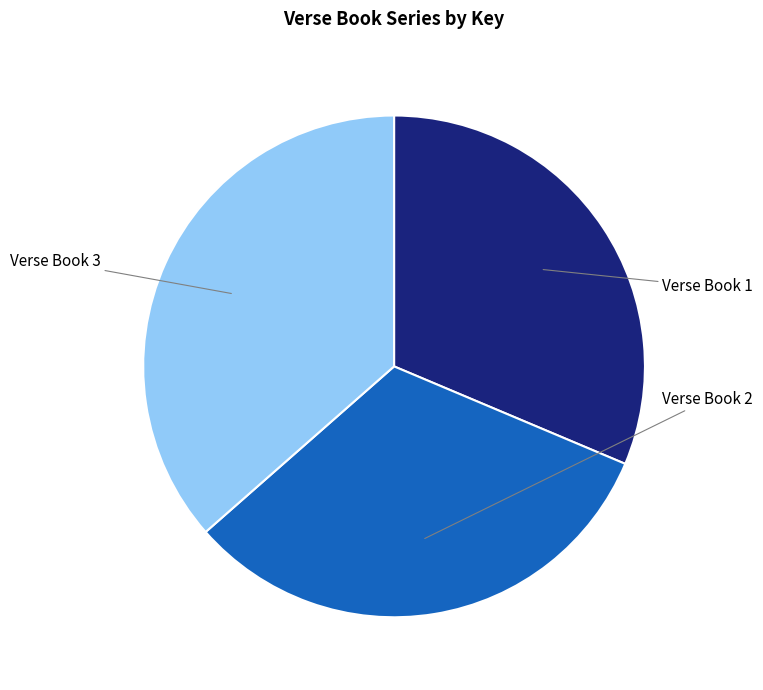

To the nearest percent, what percentage of the pie is Verse Book 1?

31%